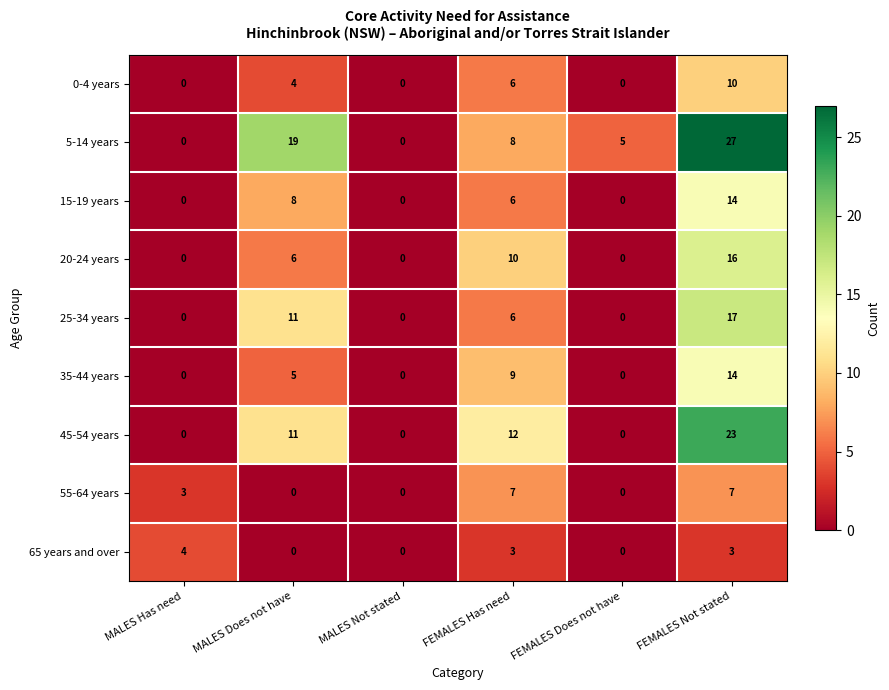

What is the difference between the highest and lowest values at FEMALES Not stated?

24